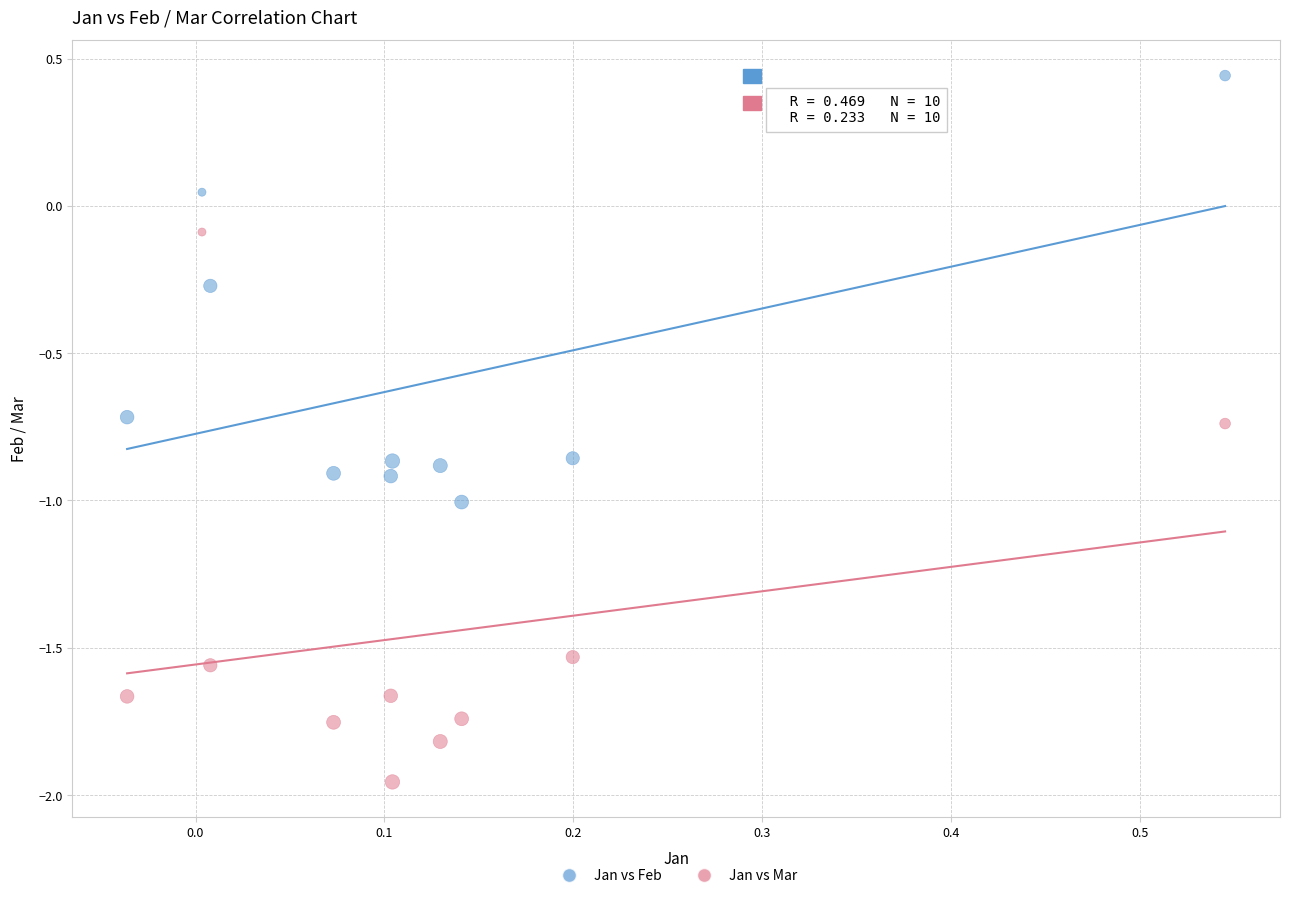

Which series reaches the minimum Y coordinate?

Jan vs Mar